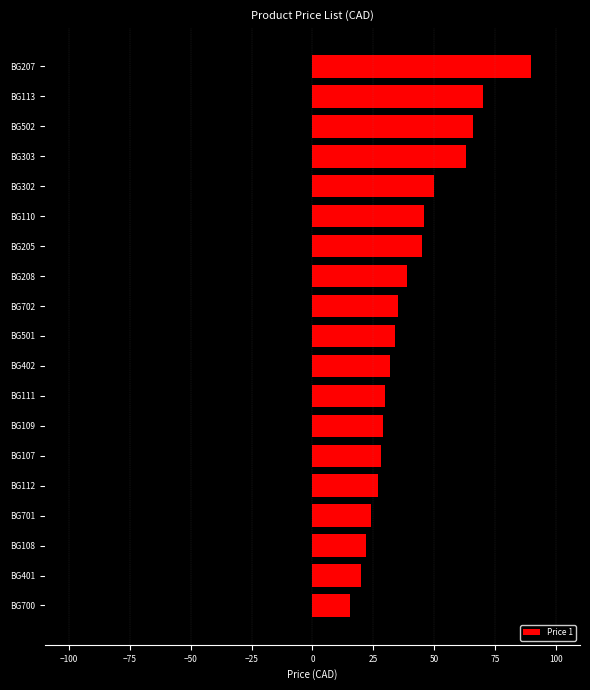

List the labels in order of value, smallest first.

BG700, BG401, BG108, BG701, BG112, BG107, BG109, BG111, BG402, BG501, BG702, BG208, BG205, BG110, BG302, BG303, BG502, BG113, BG207